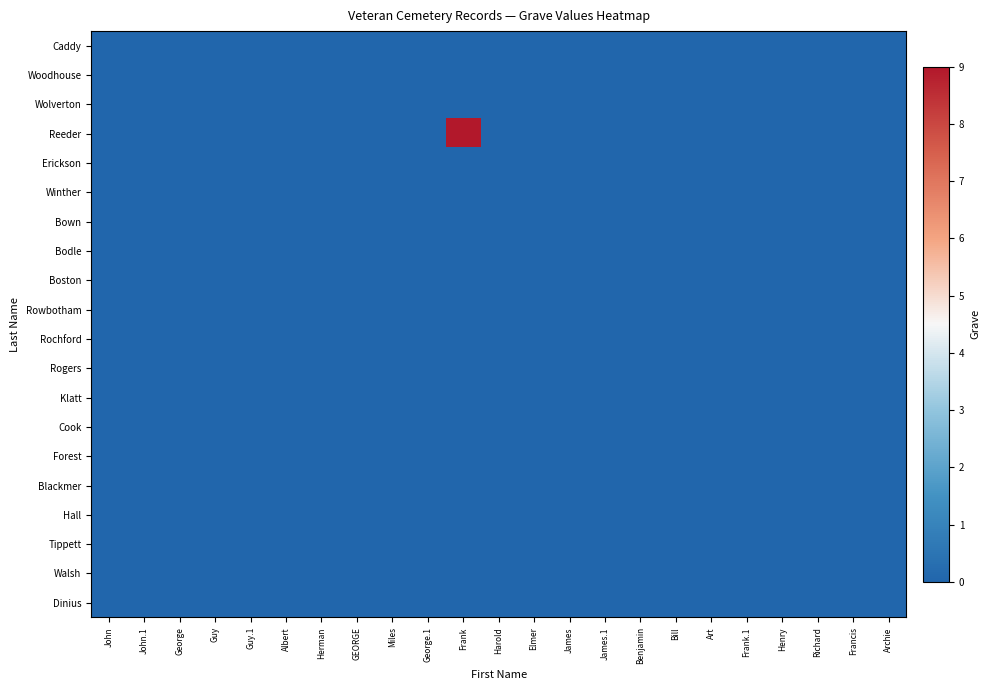

Which series changed the most between Harold and Bill?

Caddy